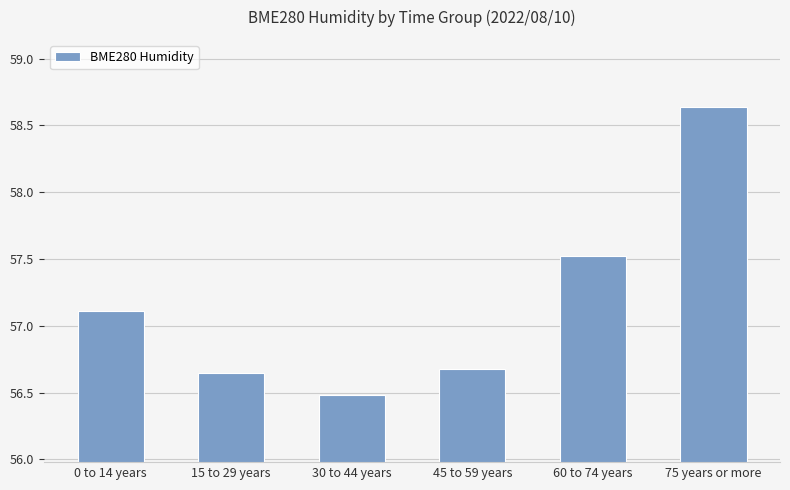

Count the number of categories in the chart.

6